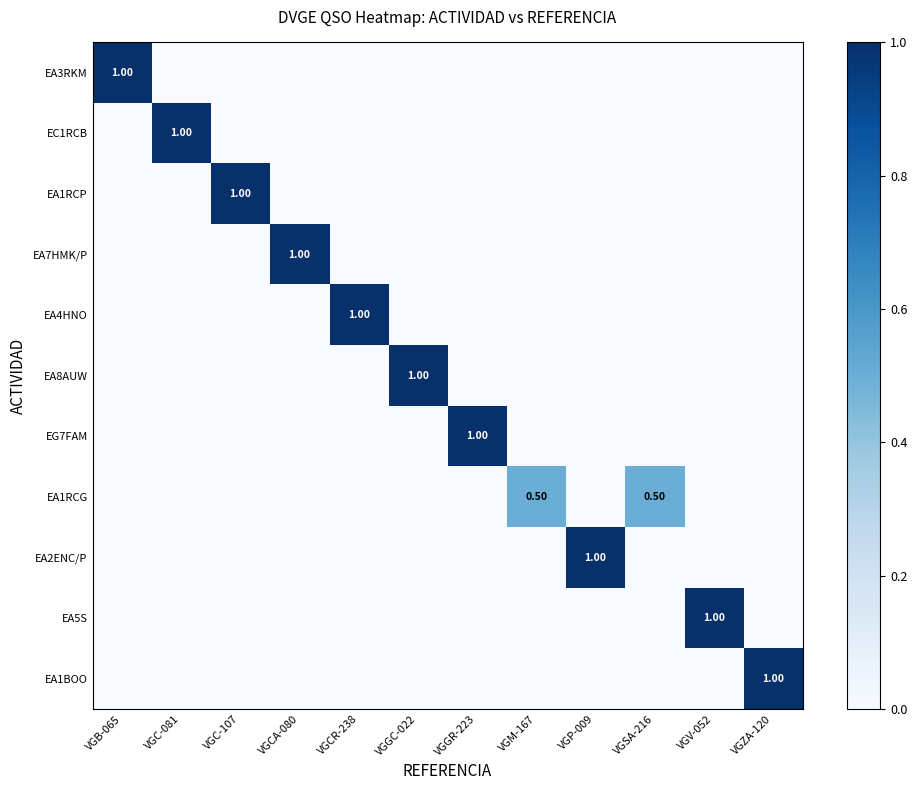

Which category has the highest value in the EC1RCB series?

VGC-081